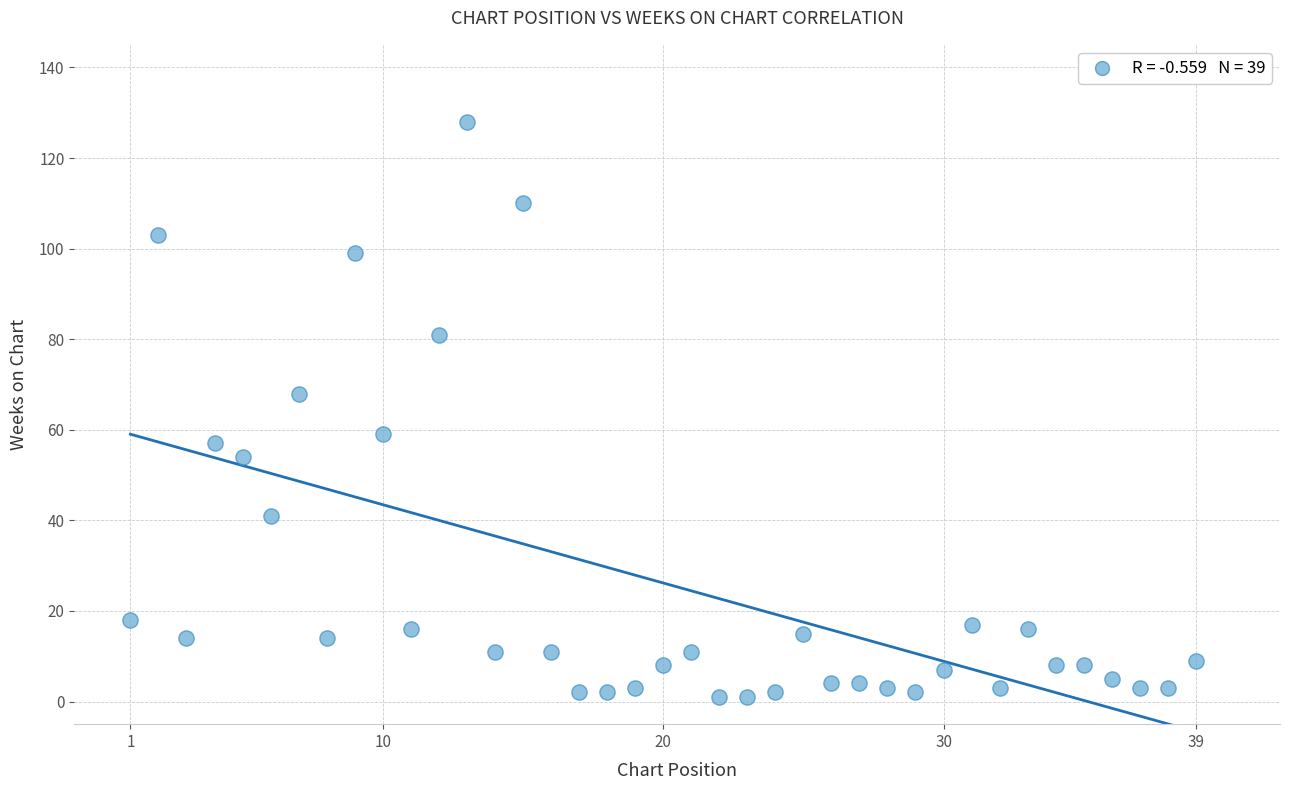

What is the range of X values (max minus min)?

38